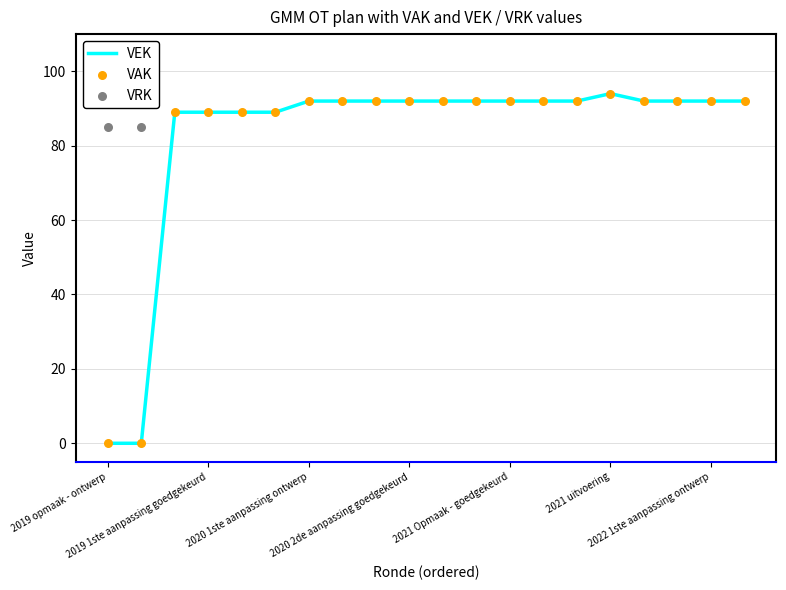

Which series contains the highest Y value?

VAK